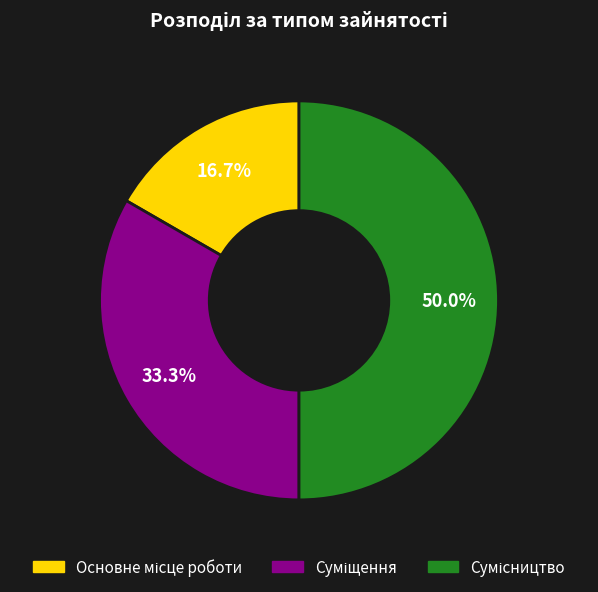

True or false: Суміщення accounts for 33% of the total.

True